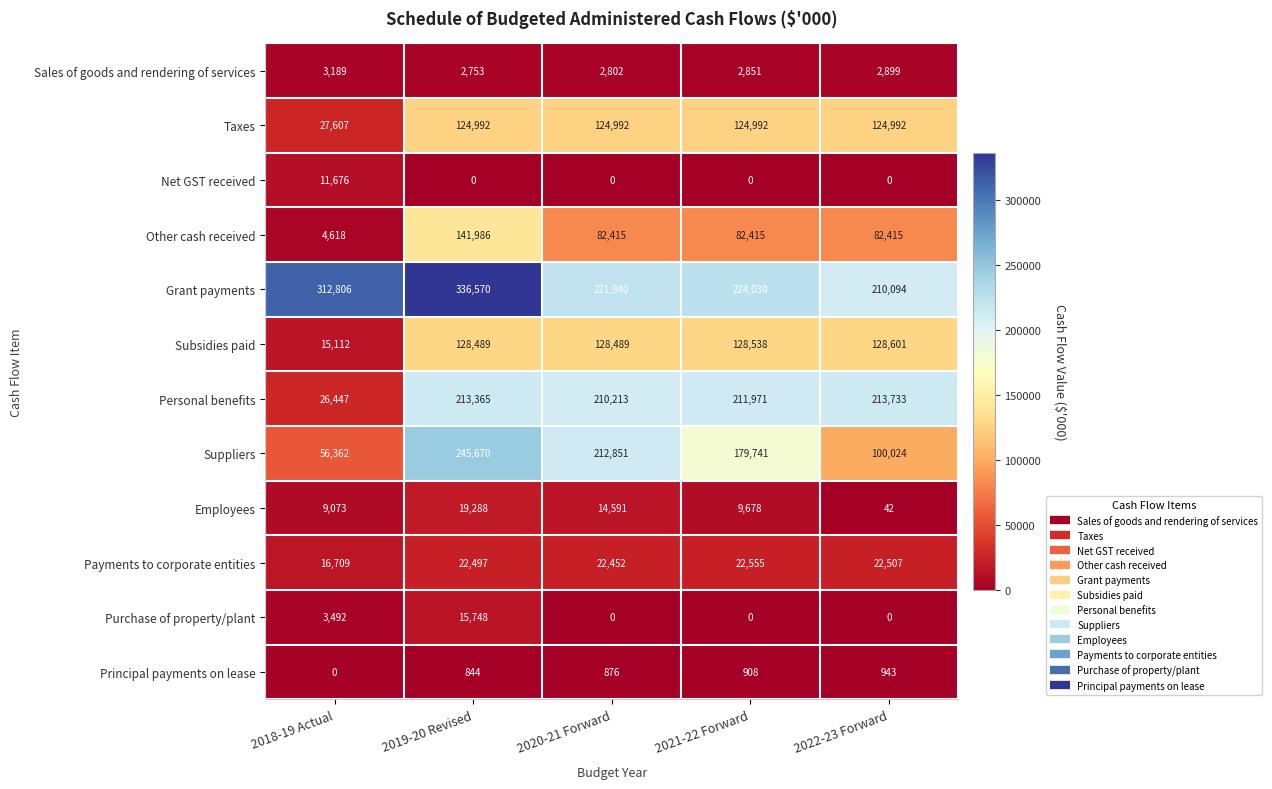

How many data points does each series have?

5